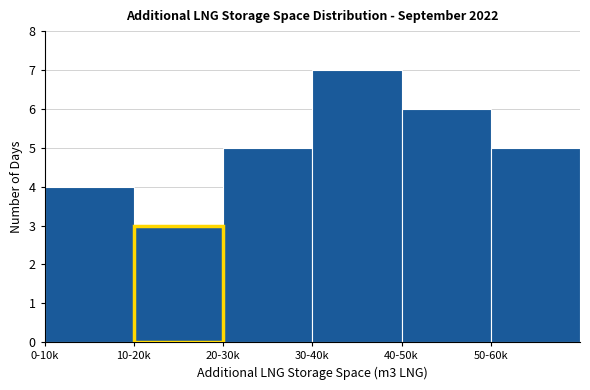

Reading right to left, list all the values displayed in this chart.

50-60k=5	40-50k=6	30-40k=7	20-30k=5	0-10k=4